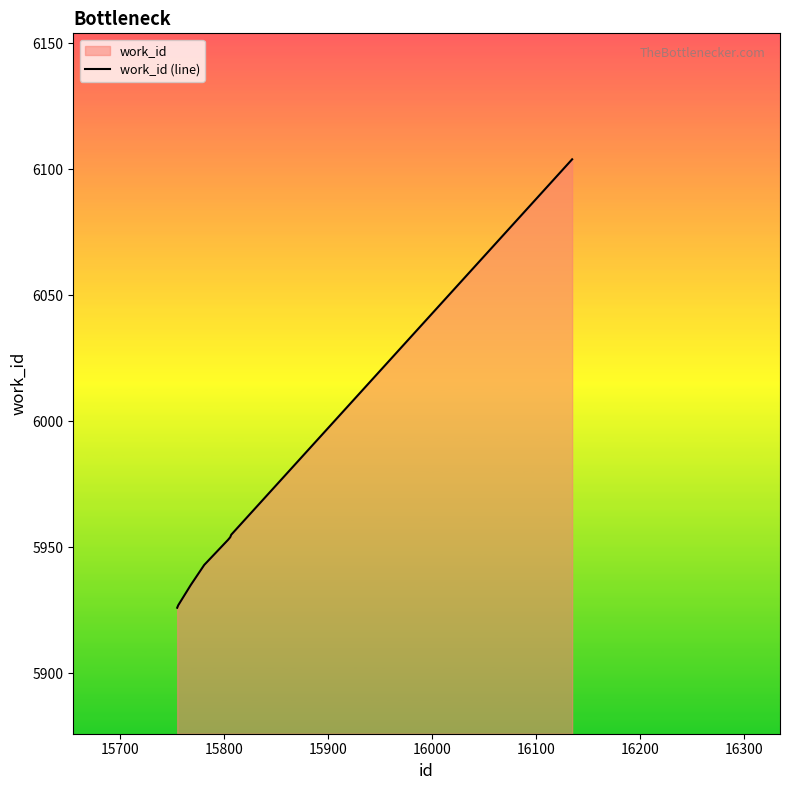

What is the minimum value shown in the chart?

5926